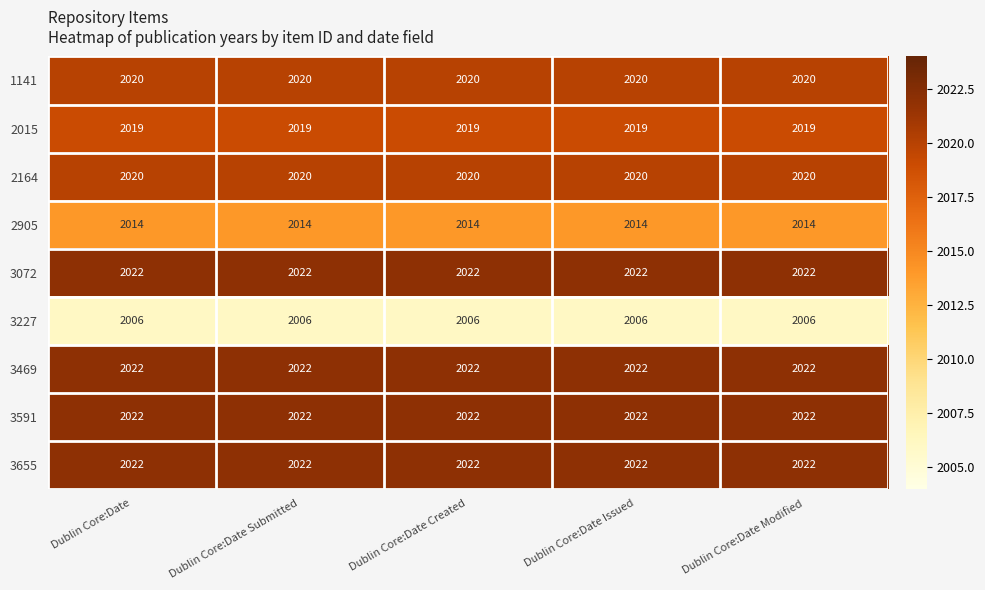

What is the spread (max minus min) of values at Dublin Core:Date Issued?

16